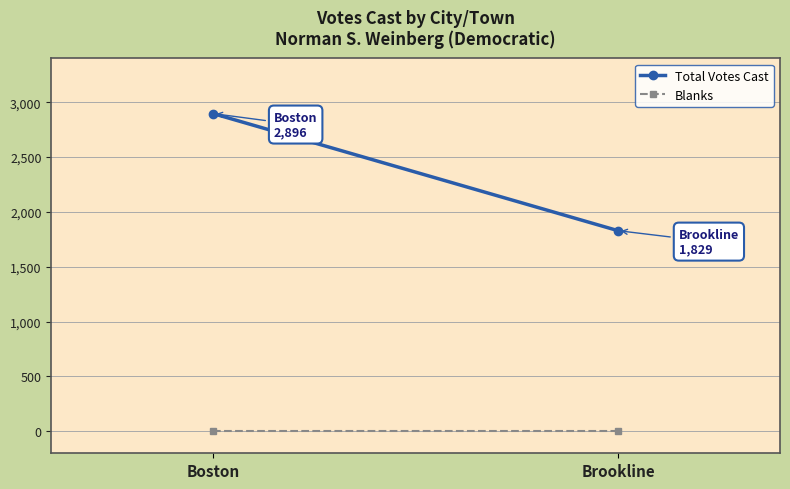

What is the spread (max minus min) of values at Boston?

2896